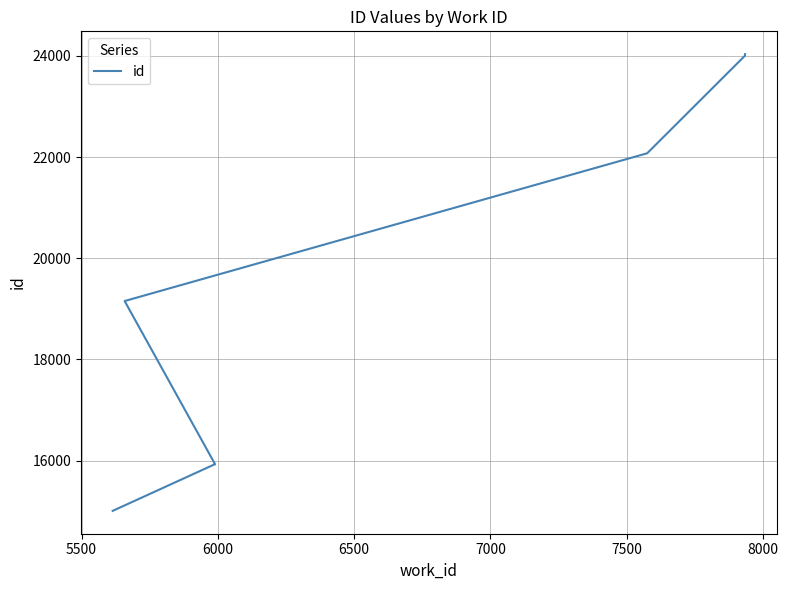

True or false: the data shows 7017 at 6500.

False